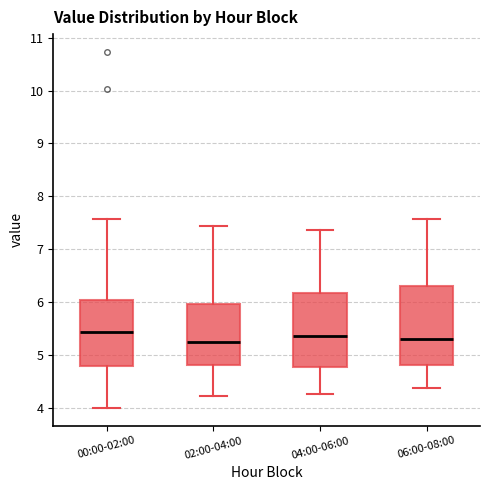

Reading left to right, read every box against the y-axis: the position of its median line, the range the box covers, and the ends of its whiskers. The values are not printed on the chart, so give them approximately, as read against the axis.

00:00-02:00: median 5.4, box 4.8 to 6.0, whiskers 4.0 to 7.6
02:00-04:00: median 5.3, box 4.8 to 6.0, whiskers 4.2 to 7.4
04:00-06:00: median 5.4, box 4.8 to 6.2, whiskers 4.3 to 7.4
06:00-08:00: median 5.3, box 4.8 to 6.3, whiskers 4.4 to 7.6